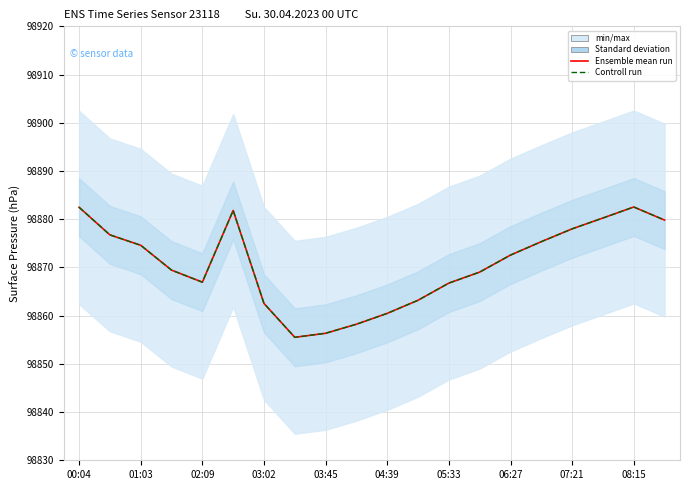

Is it true that Ensemble mean run equals 44544.8 at 05:33?

False